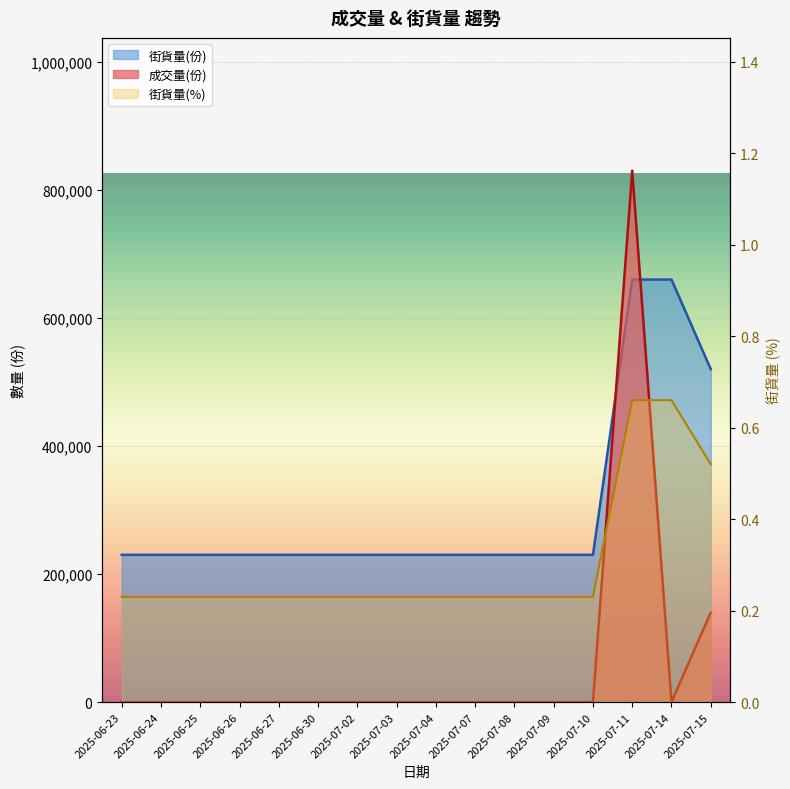

Is the value of 街貨量(份) at 2025-06-25 greater than the value of 成交量(份) at 2025-07-03?

Yes